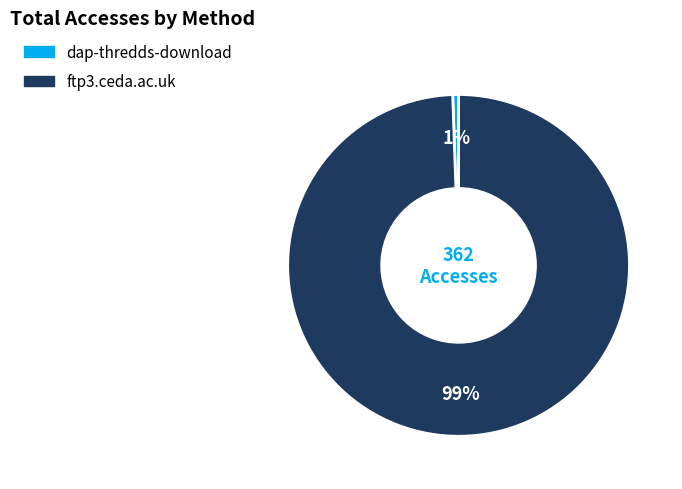

Rank the categories by value from highest to lowest.

ftp3.ceda.ac.uk, dap-thredds-download